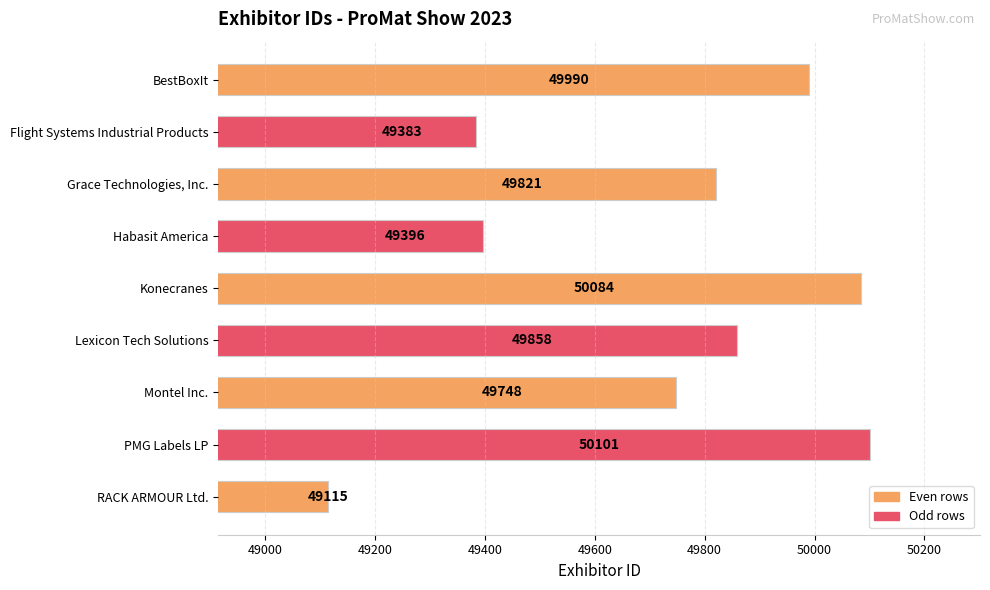

Which label corresponds to the smallest value in the chart?

RACK ARMOUR Ltd.